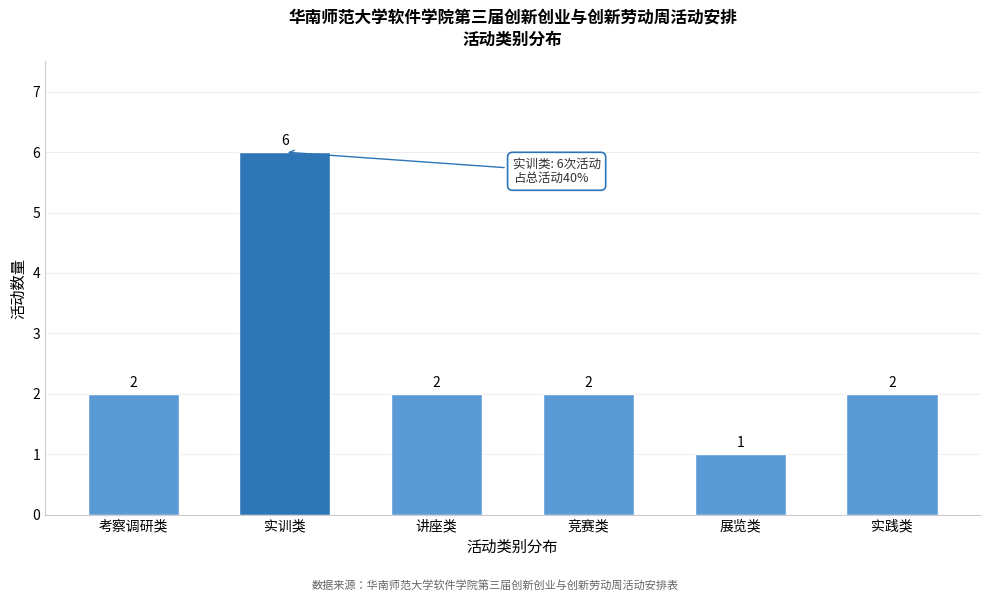

Reading left to right, transcribe all the data shown in this chart.

考察调研类=2	实训类=6	讲座类=2	竞赛类=2	展览类=1	实践类=2